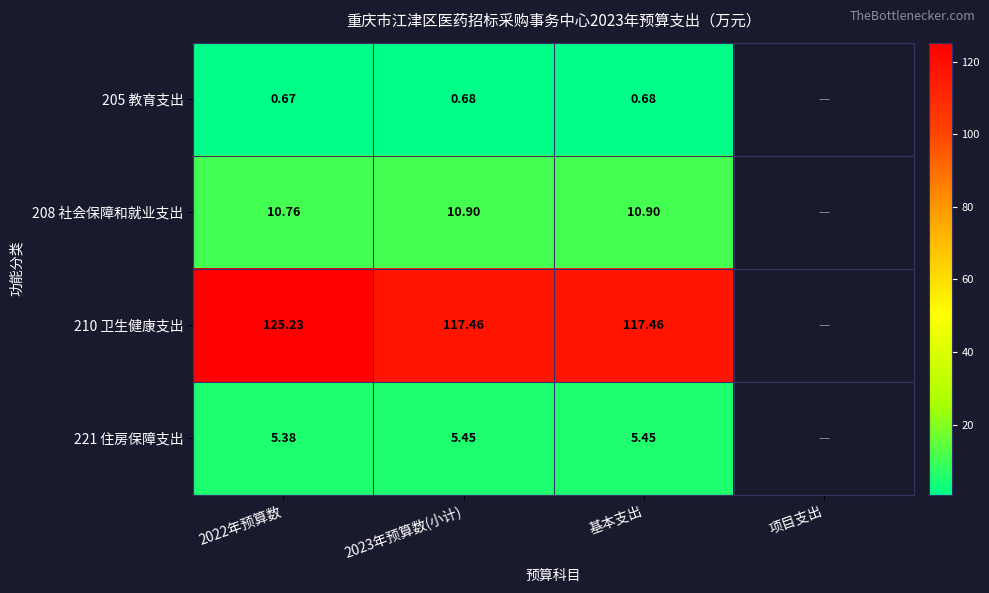

What is the sum of the 221 住房保障支出 values at 2022年预算数 and 基本支出?

10.8